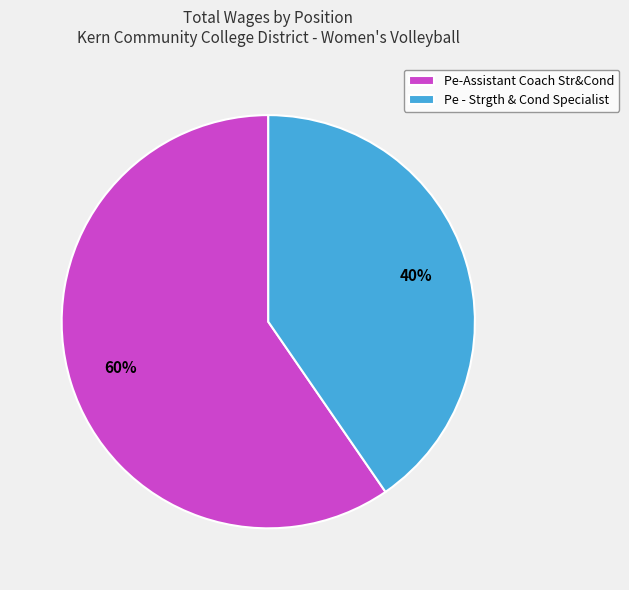

How many segments does this pie chart have?

2